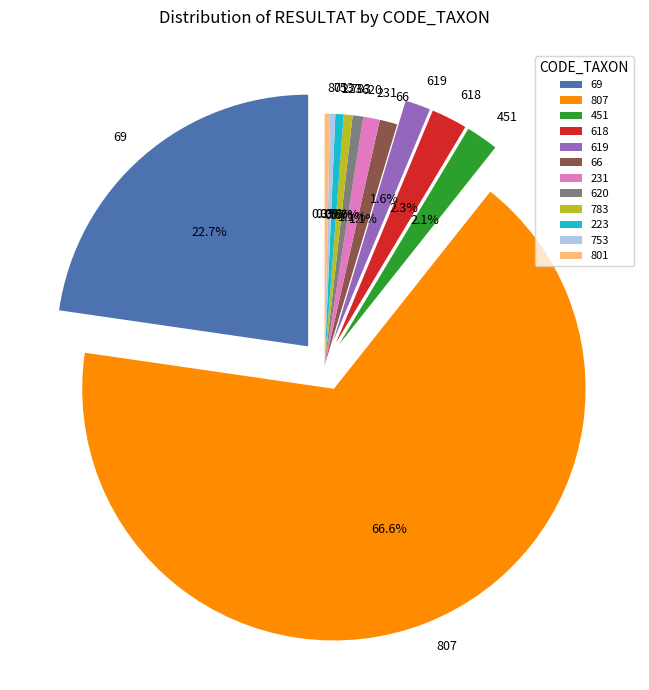

Approximately how many times larger is the value at 223 compared to 451?

0.3